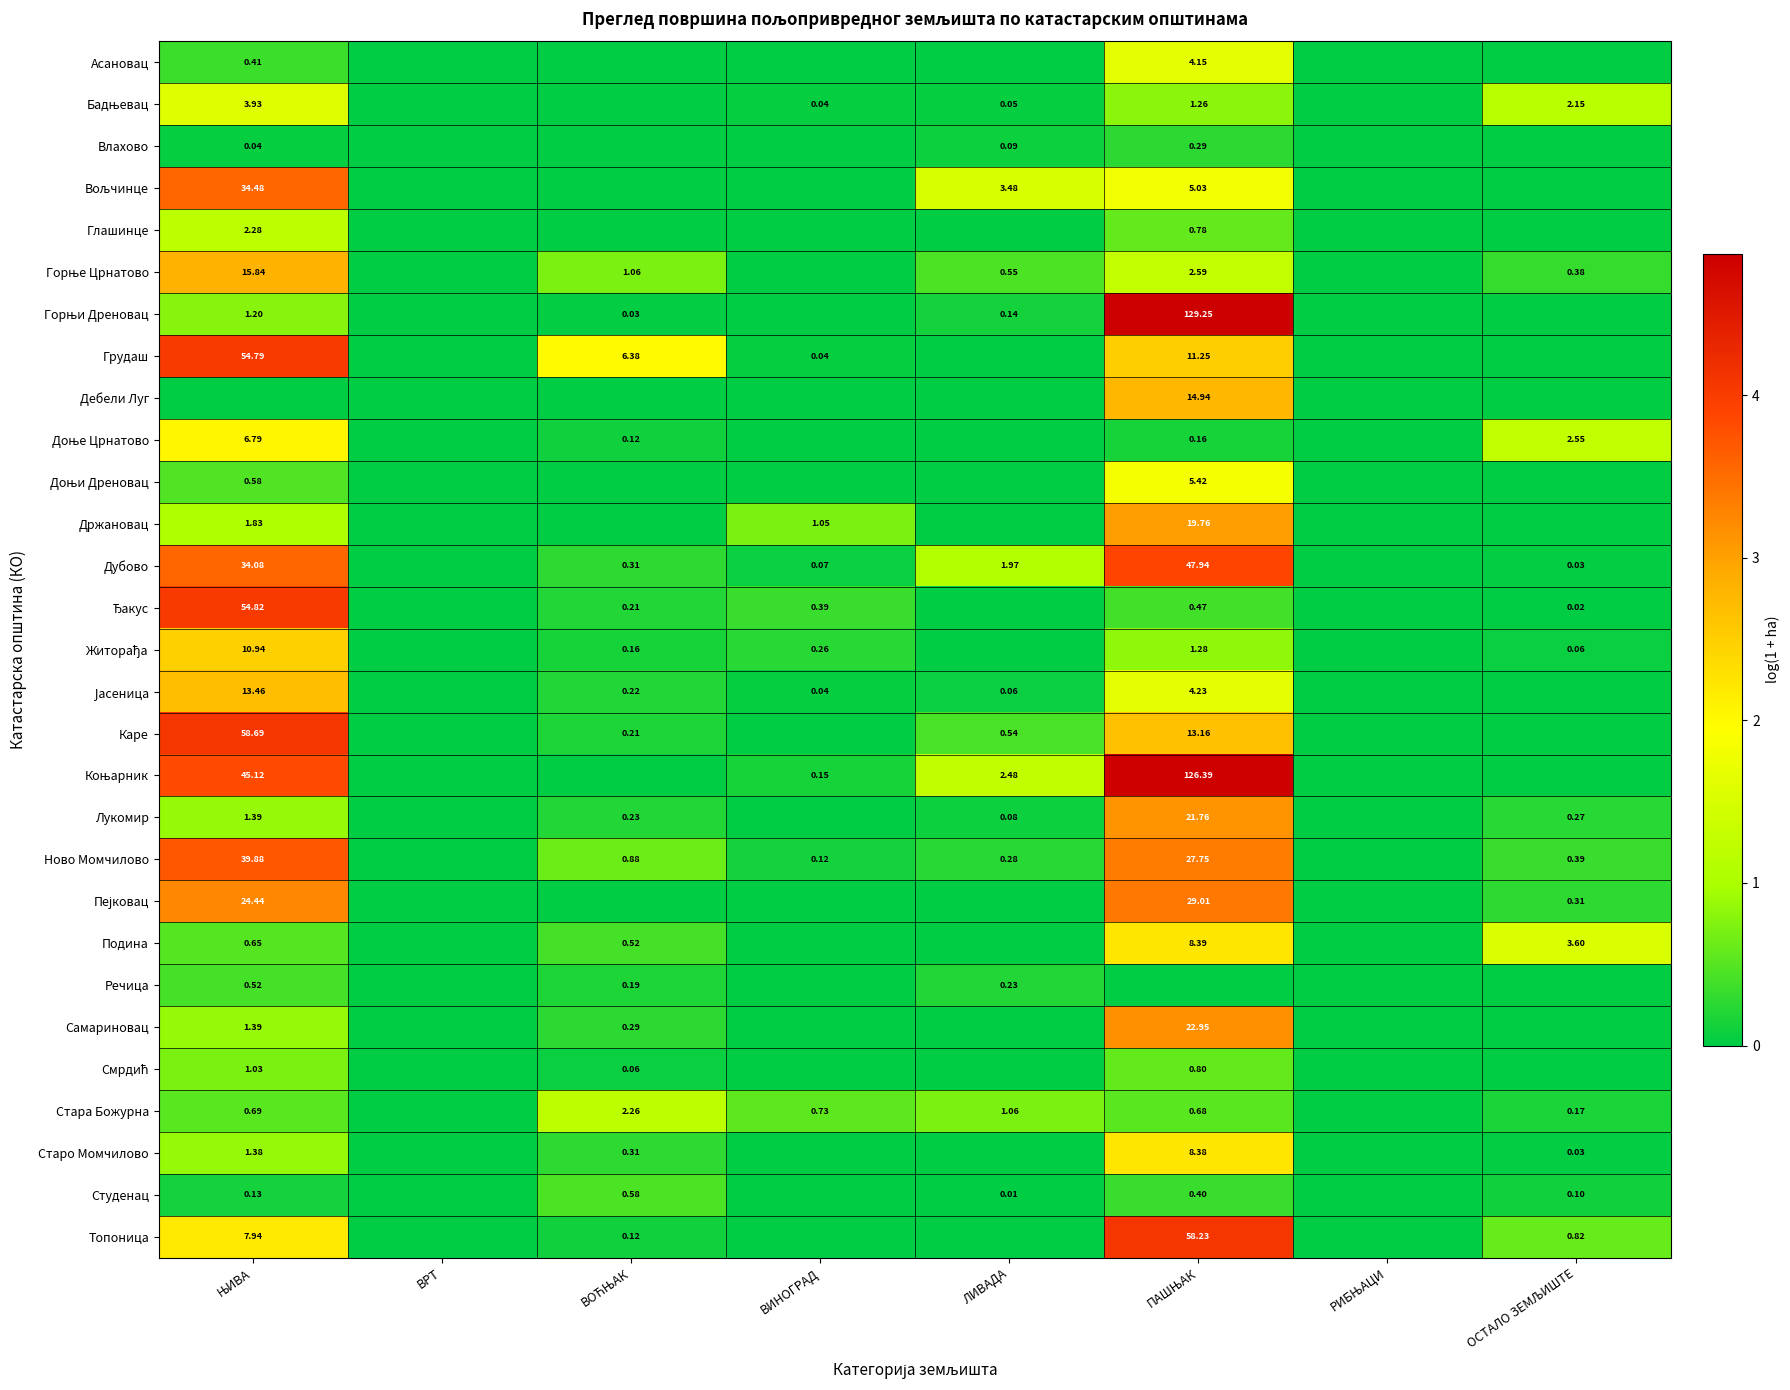

Which series has the largest total across all categories?

Коњарник